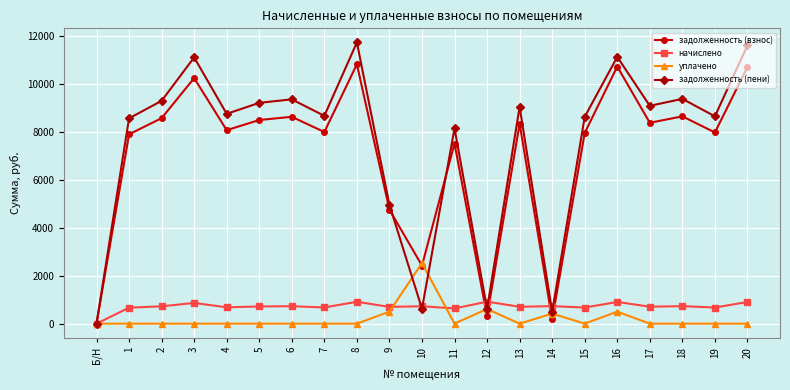

Read the задолженность (пени) value at 18.

9369.0